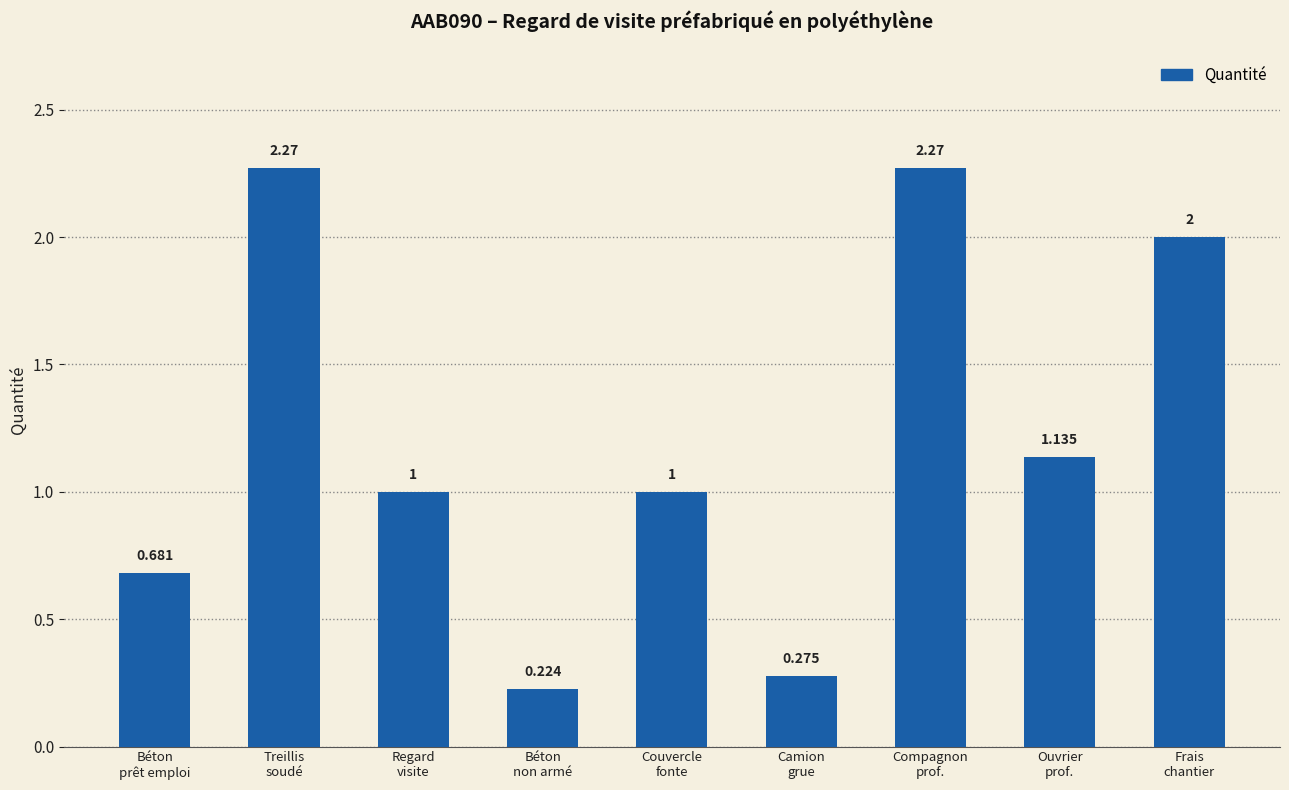

How many categories are shown in the chart?

9